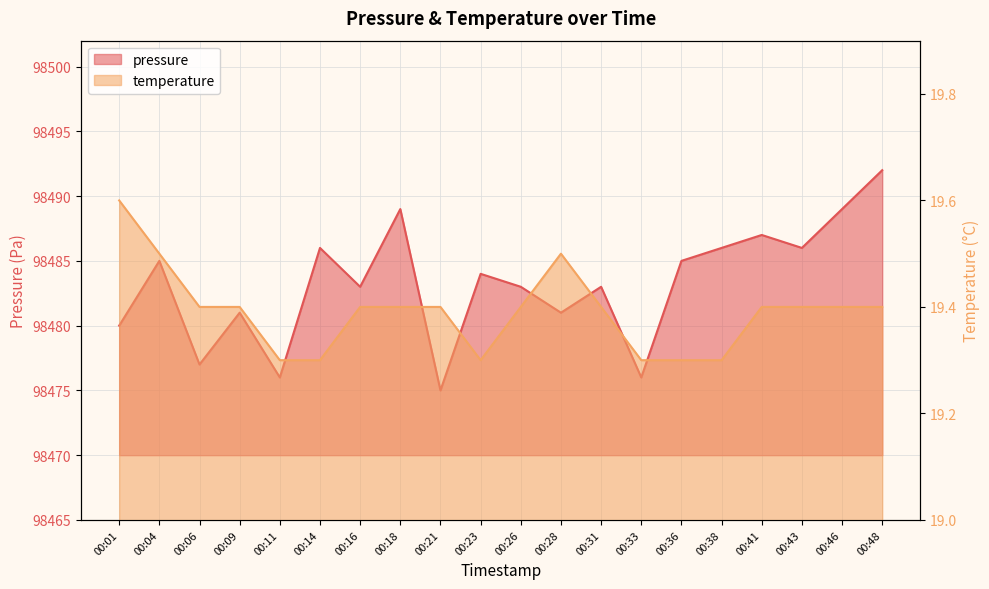

At which category does pressure reach its first local valley?

00:06